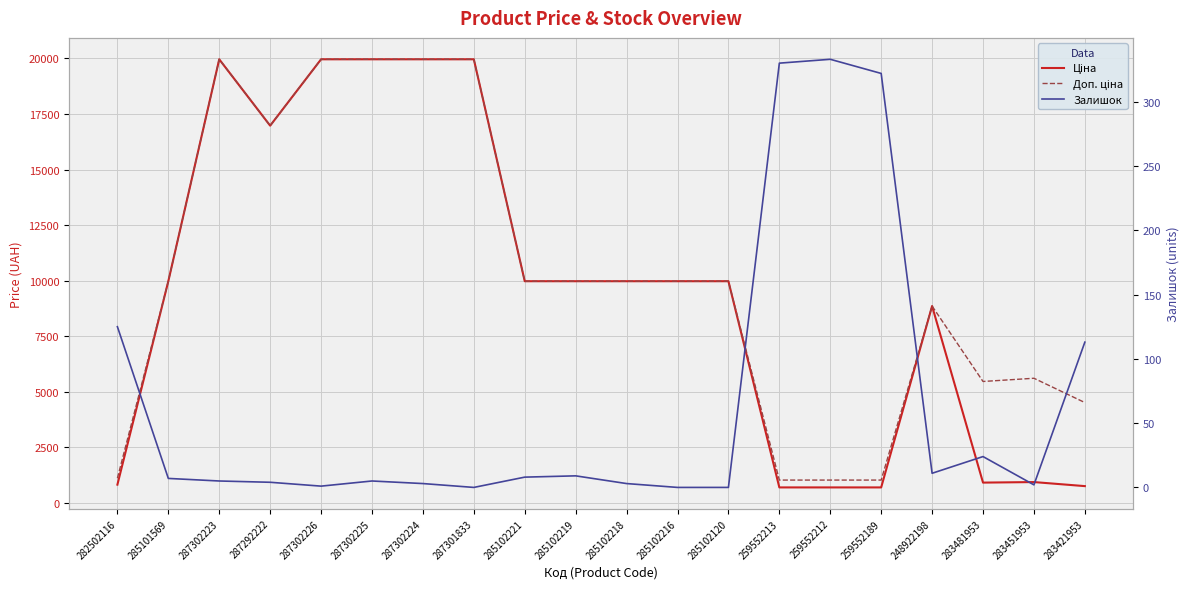

What is the lowest value of the Доп. ціна series?

1024.6